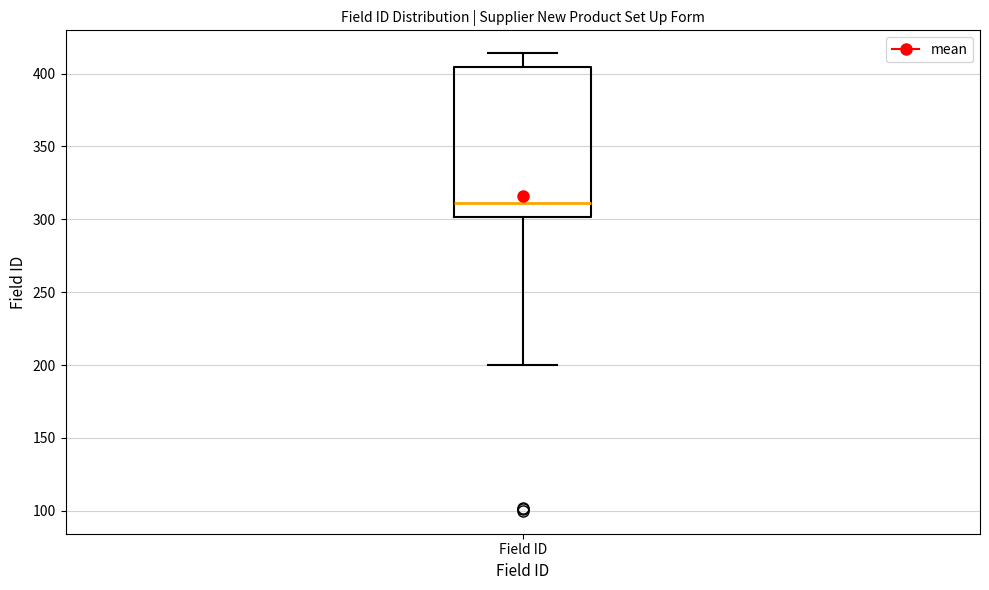

Read this box plot against the y-axis: the position of the median line, the range covered by the box, and the ends of both whiskers. The values are not printed on the chart, so give them approximately, as read against the axis.

median 310, box 300 to 405, whiskers 200 to 415